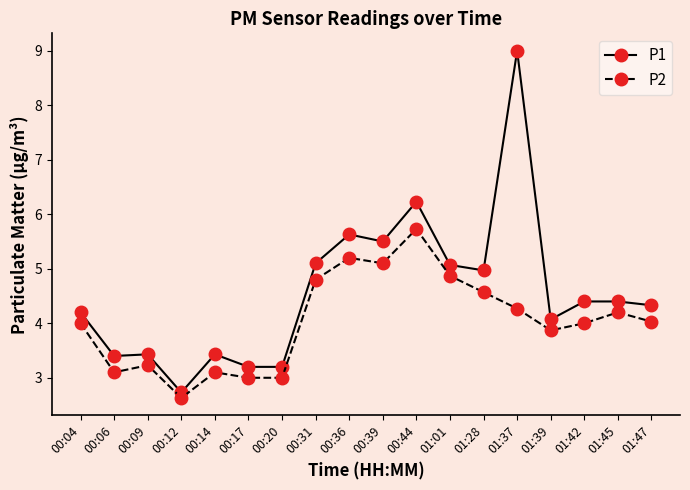

True or false: P2 and P1 cross at least once.

False